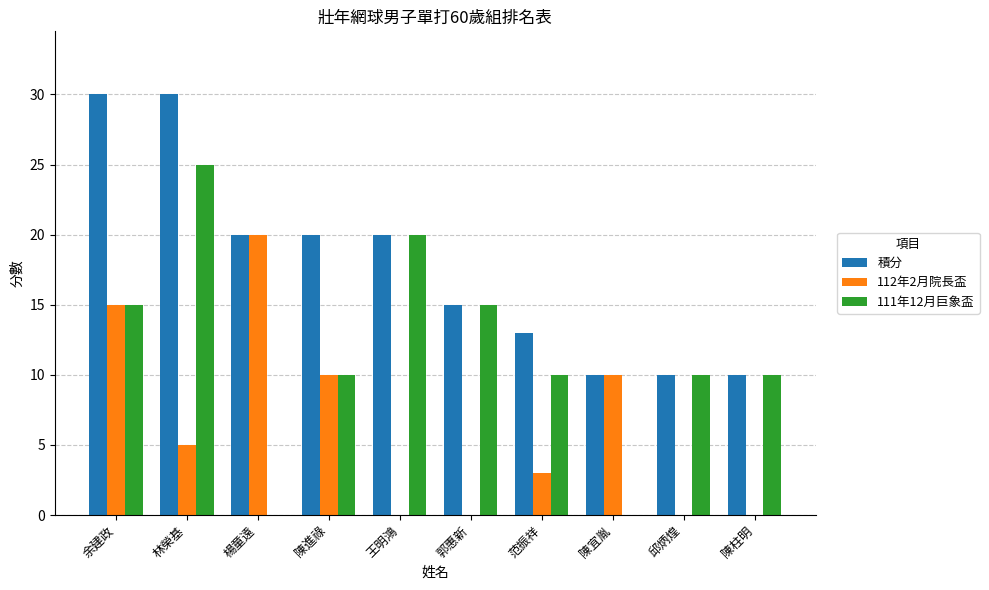

True or false: 112年2月院長盃 has a value of 20 at 楊童遠.

True